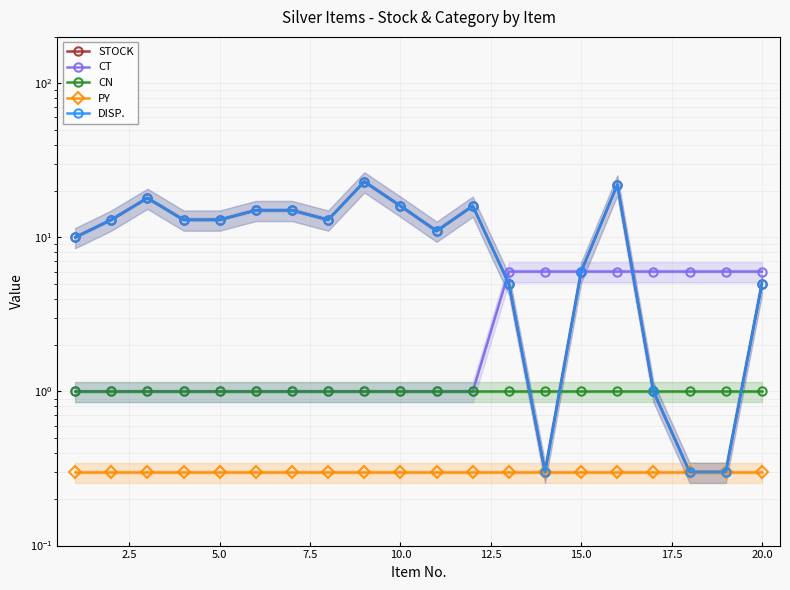

True or false: STOCK has more than 1 interior local peaks.

True